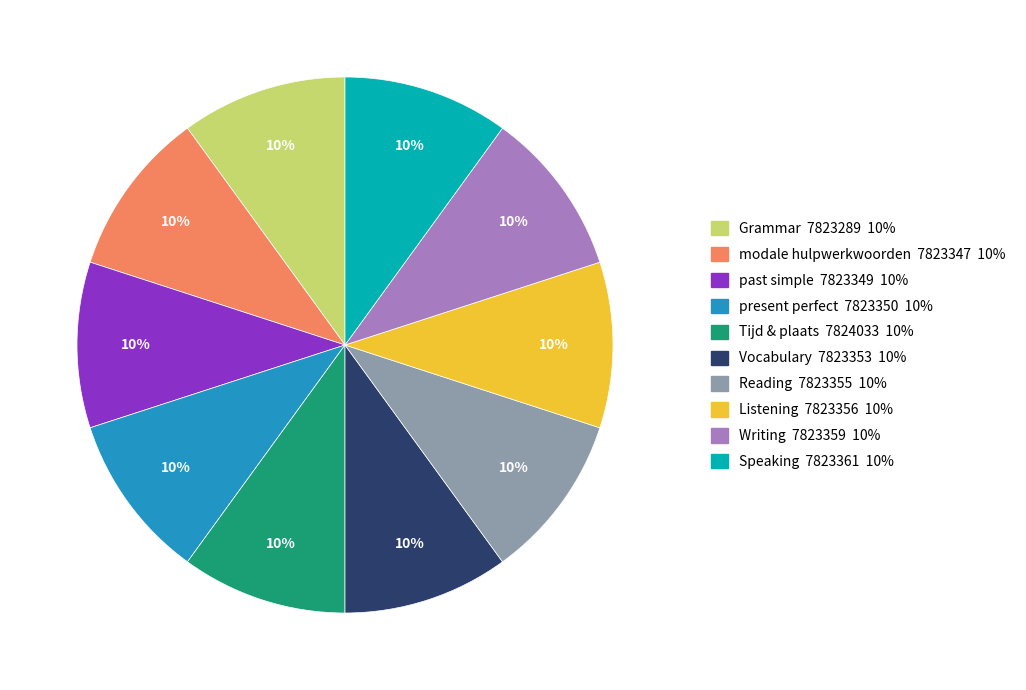

Is the sum of past simple and Writing greater than half?

No